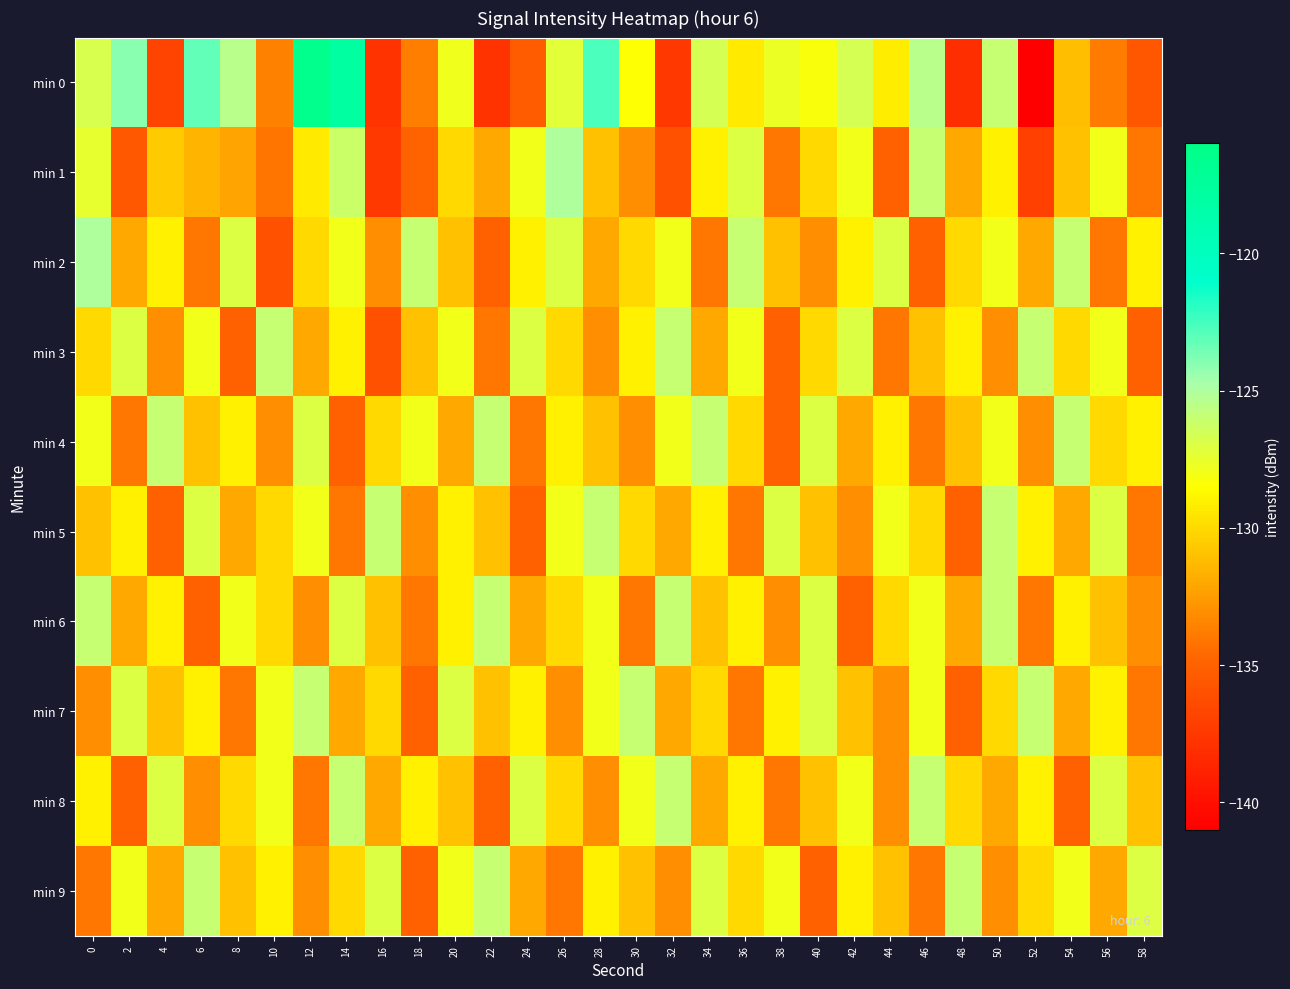

Between 6 and 24, which is larger?

6